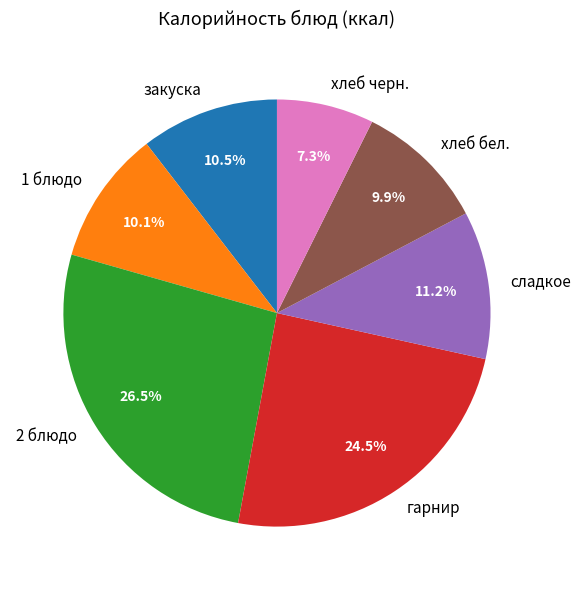

What percentage do 2 блюдо and хлеб бел. together represent?

36.4%